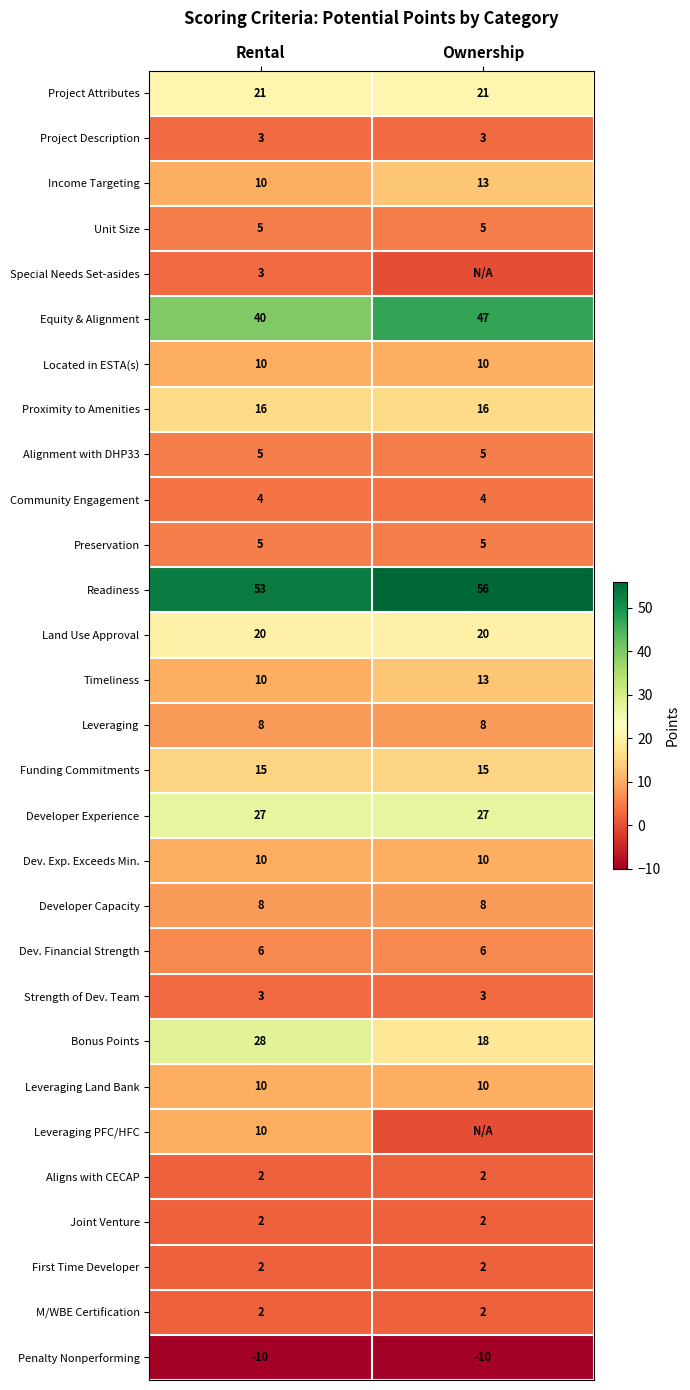

What is the sum of the Timeliness values at Ownership and Rental?

23